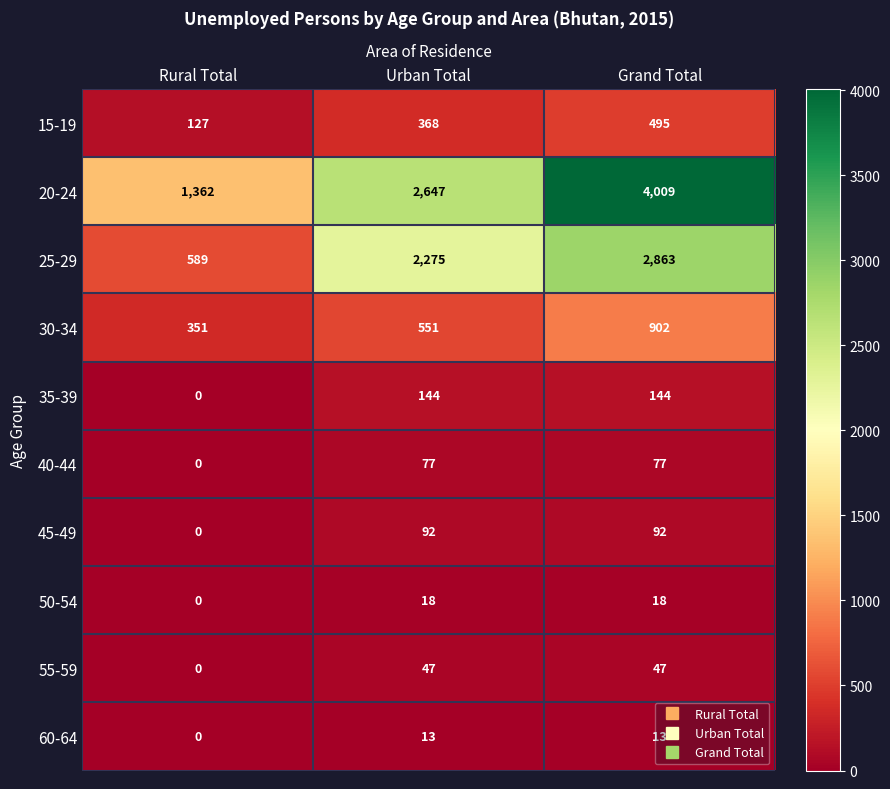

The 15-19 series shows 495 at Grand Total. True or false?

True